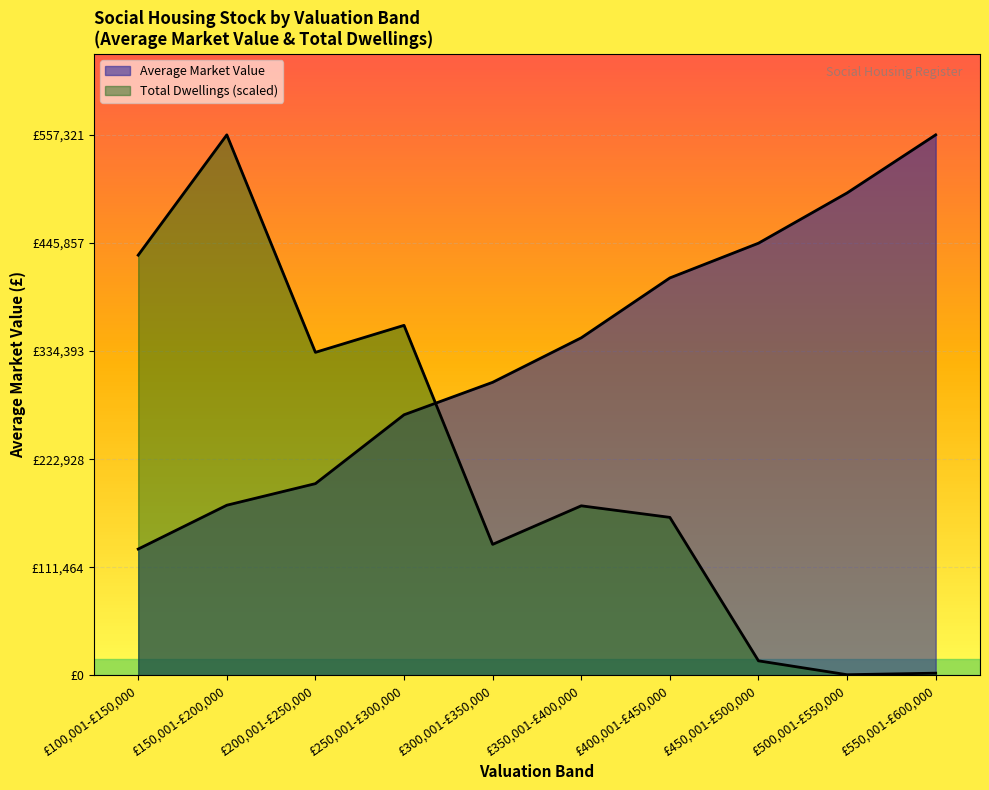

What is the difference between the Total Dwellings values at £550,001-£600,000 and £250,001-£300,000?

358562.2